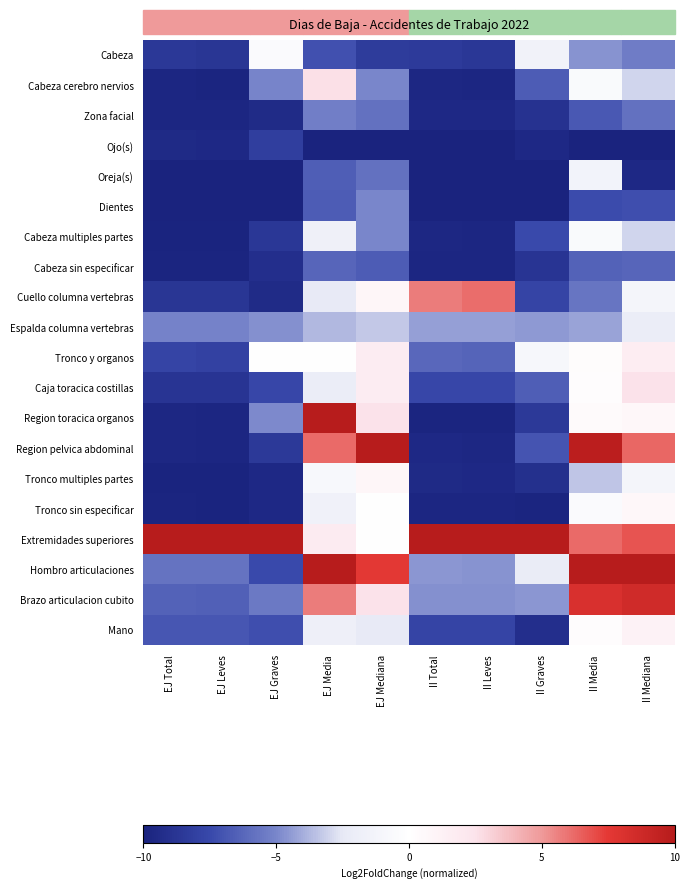

What is the total value across all series at EJ Graves?

-125.4